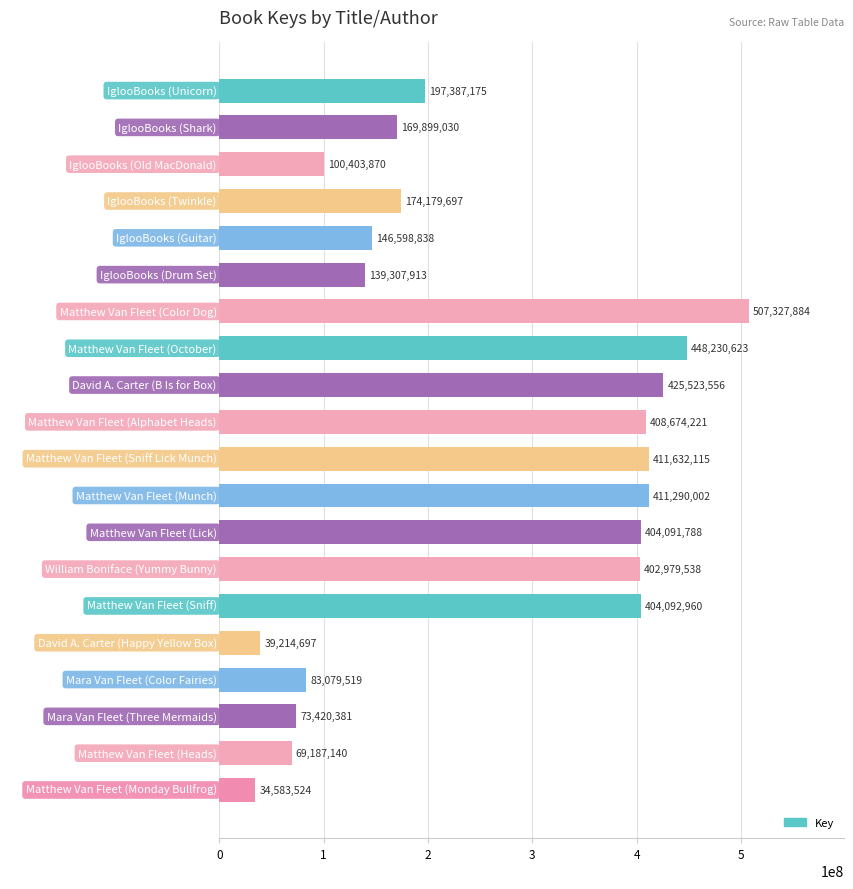

What is the sum of all values?

5051104471